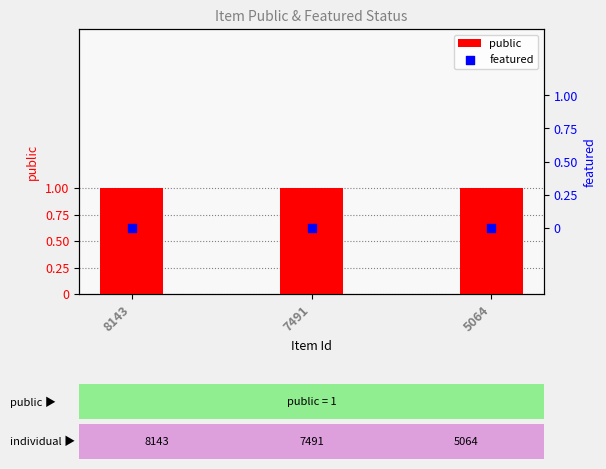

What are all the series names shown in the legend?

public, featured